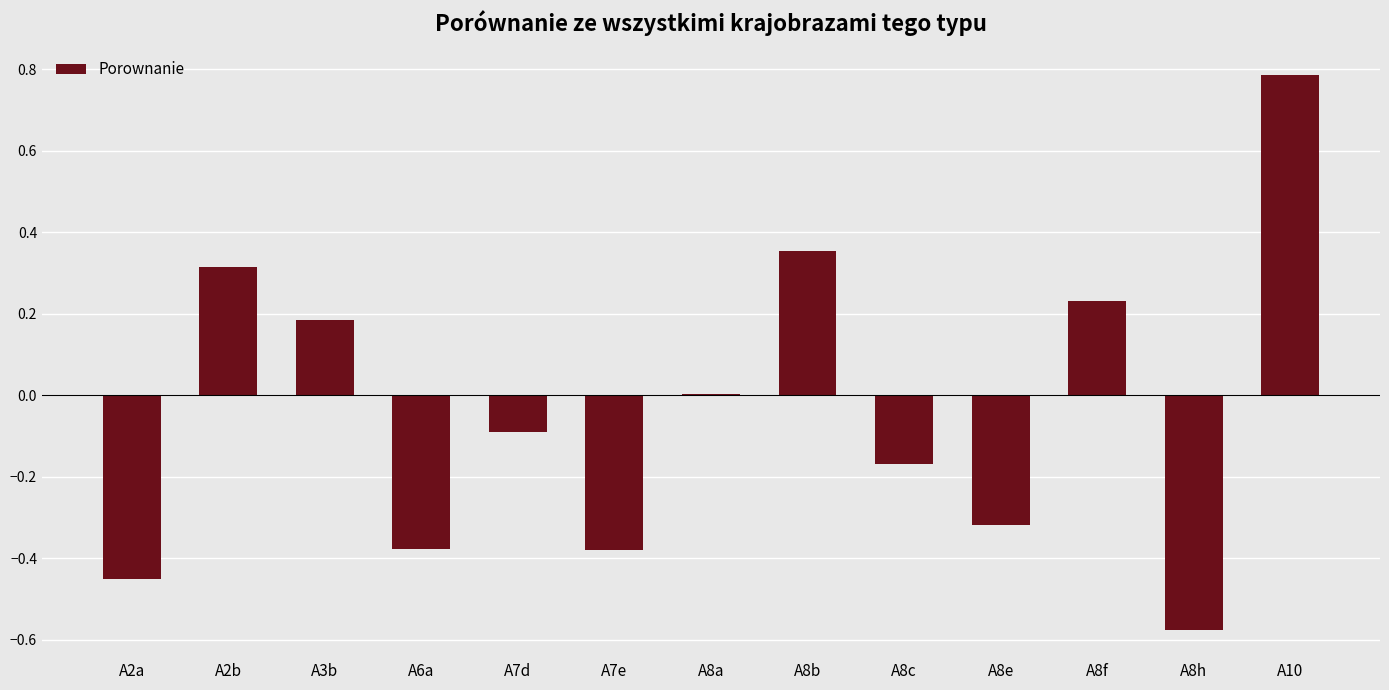

At which category does the chart reach its peak across all series?

A10